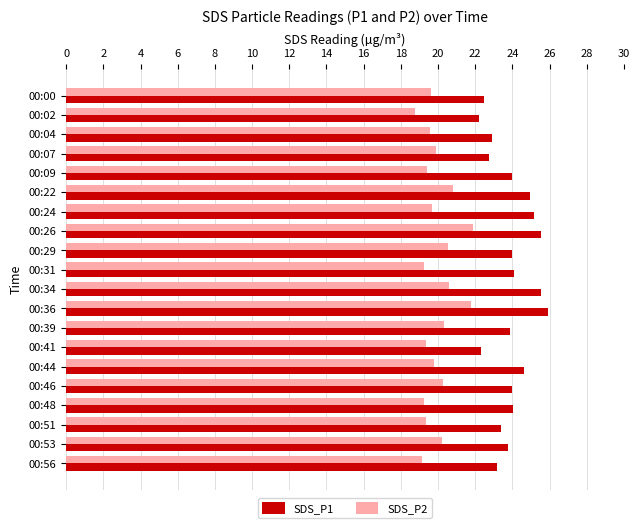

Which series has the largest range (max minus min)?

SDS_P1